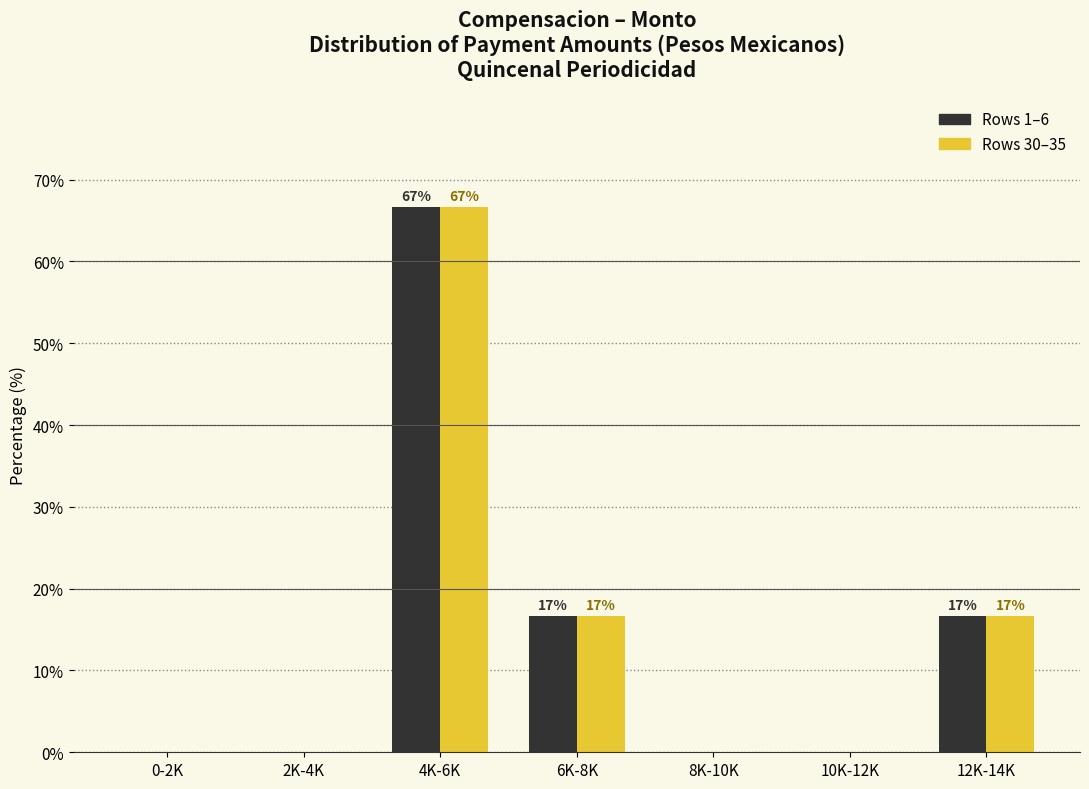

Reading left to right, list all the values displayed in this chart.

Rows 1–6: 0-2K=0.0	2K-4K=0.0	4K-6K=66.7	6K-8K=16.7	8K-10K=0.0	10K-12K=0.0	12K-14K=16.7
Rows 30–35: 0-2K=0.0	2K-4K=0.0	4K-6K=66.7	6K-8K=16.7	8K-10K=0.0	10K-12K=0.0	12K-14K=16.7